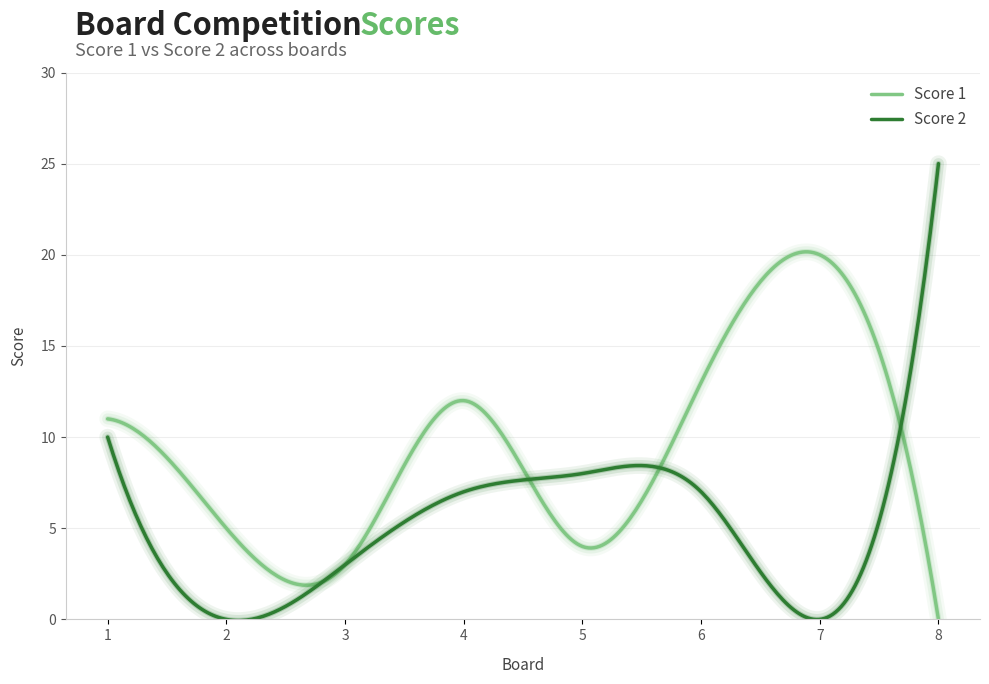

How many distinct data groups are displayed?

2